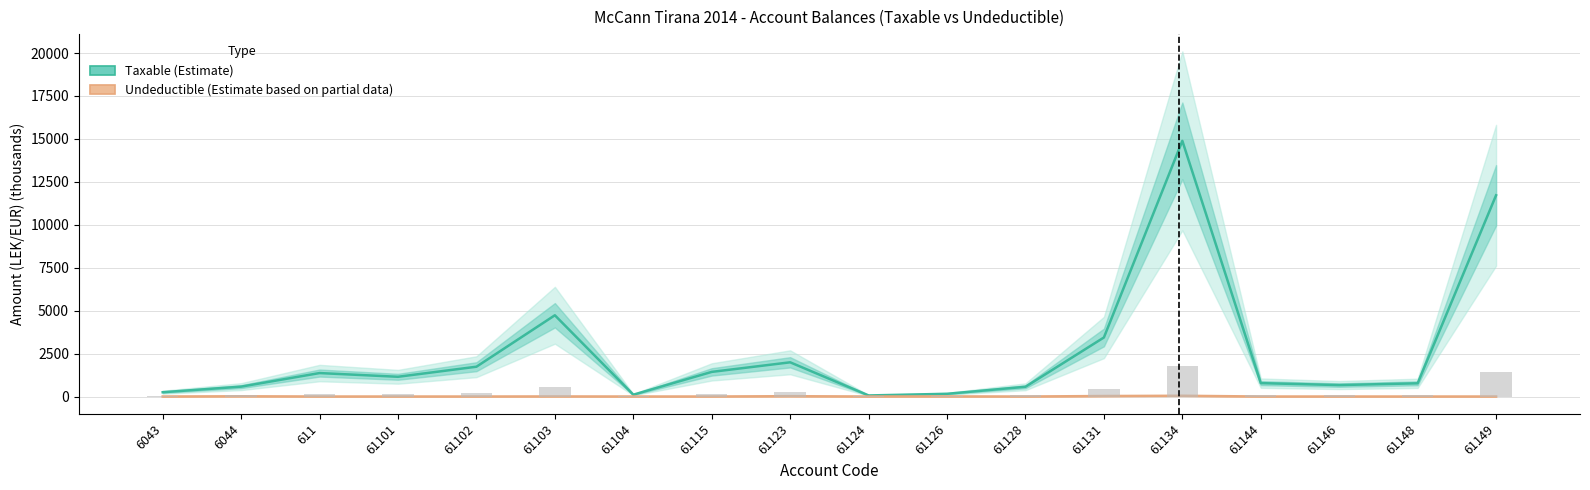

At how many categories does at least one series exceed 10148?

2